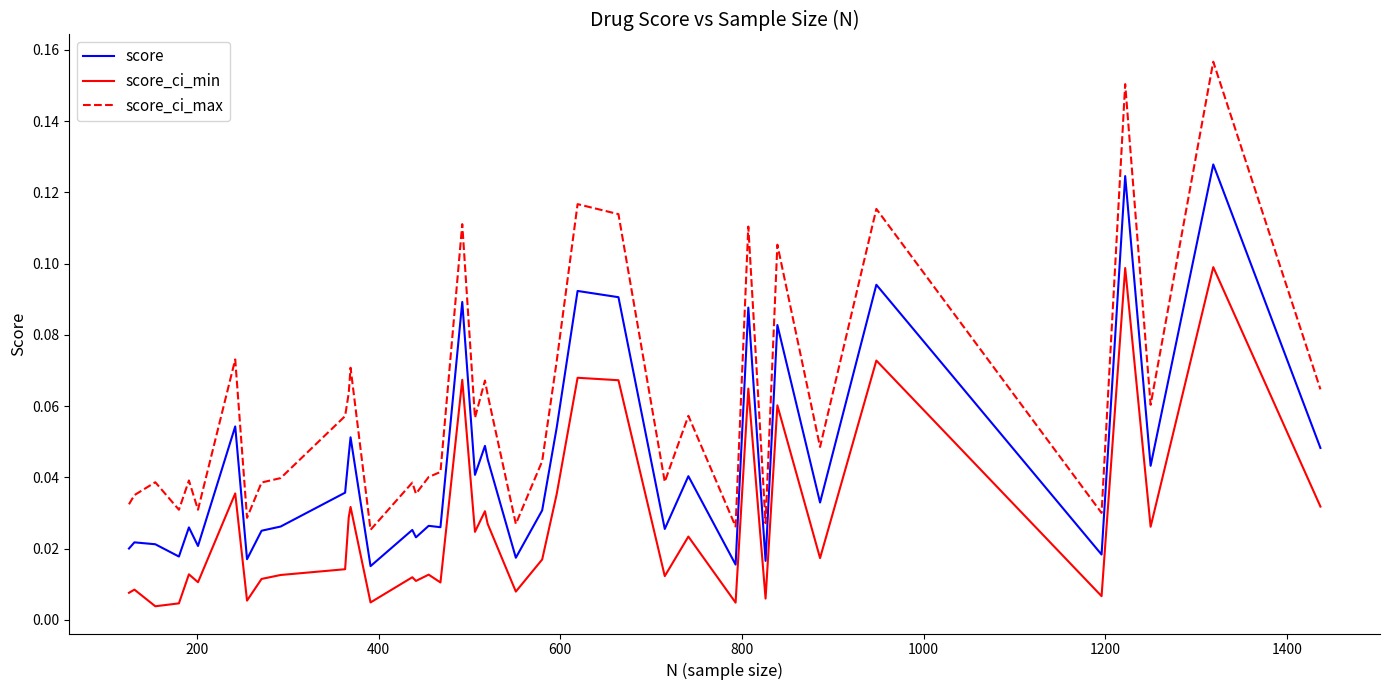

Rank the series by their average value, from highest to lowest.

score_ci_max, score, score_ci_min